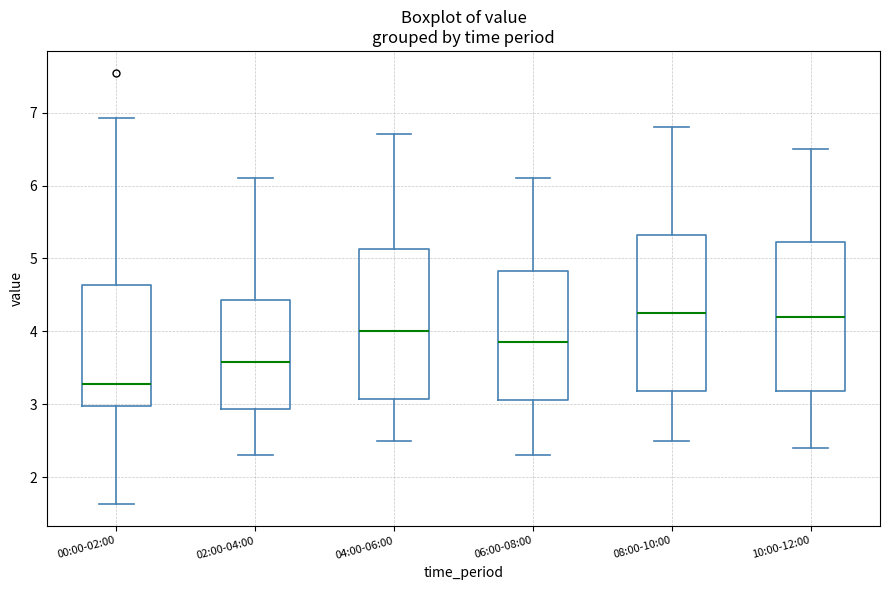

Reading left to right, read every box against the y-axis: the position of its median line, the range the box covers, and the ends of its whiskers. The values are not printed on the chart, so give them approximately, as read against the axis.

00:00-02:00: median 3.3, box 3.0 to 4.6, whiskers 1.6 to 6.9
02:00-04:00: median 3.6, box 2.9 to 4.4, whiskers 2.3 to 6.1
04:00-06:00: median 4.0, box 3.1 to 5.1, whiskers 2.5 to 6.7
06:00-08:00: median 3.9, box 3.1 to 4.8, whiskers 2.3 to 6.1
08:00-10:00: median 4.3, box 3.2 to 5.3, whiskers 2.5 to 6.8
10:00-12:00: median 4.2, box 3.2 to 5.2, whiskers 2.4 to 6.5